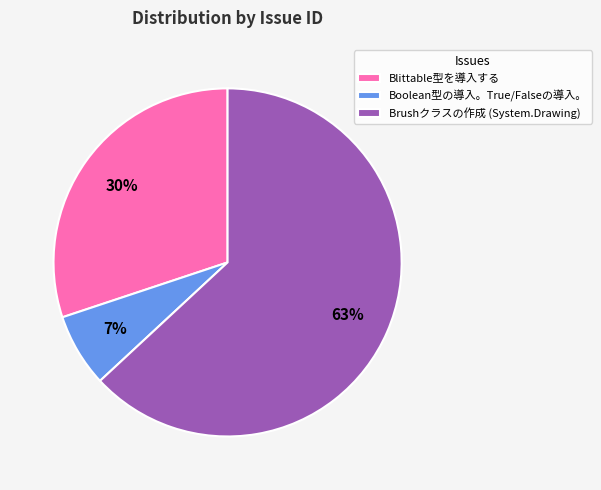

Which category accounts for the majority?

Brushクラスの作成 (System.Drawing)